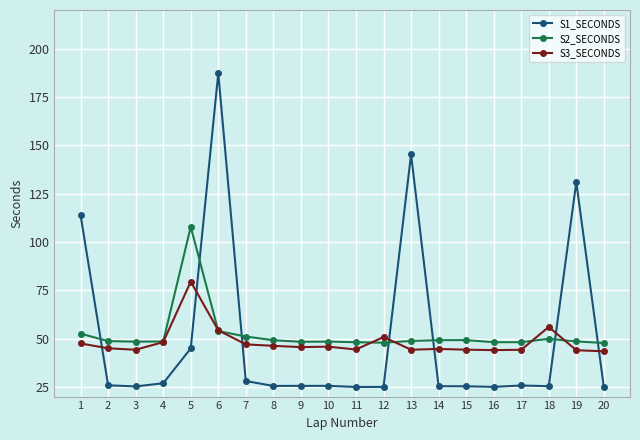

Where does the S3_SECONDS series first go above 45?

1